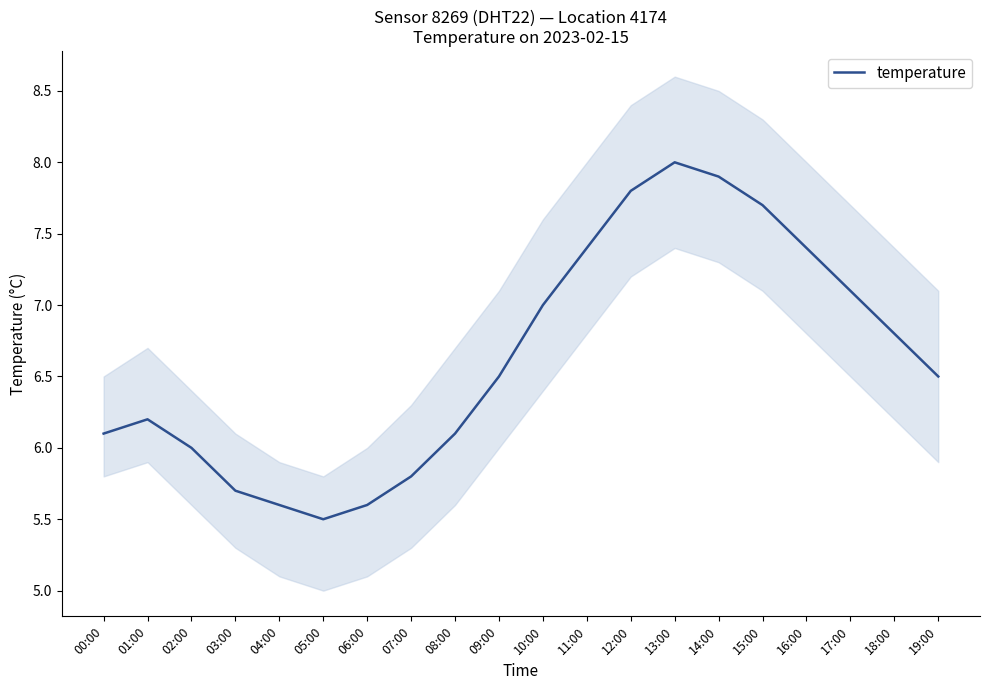

What is the value of the 12th point from the left?

7.4